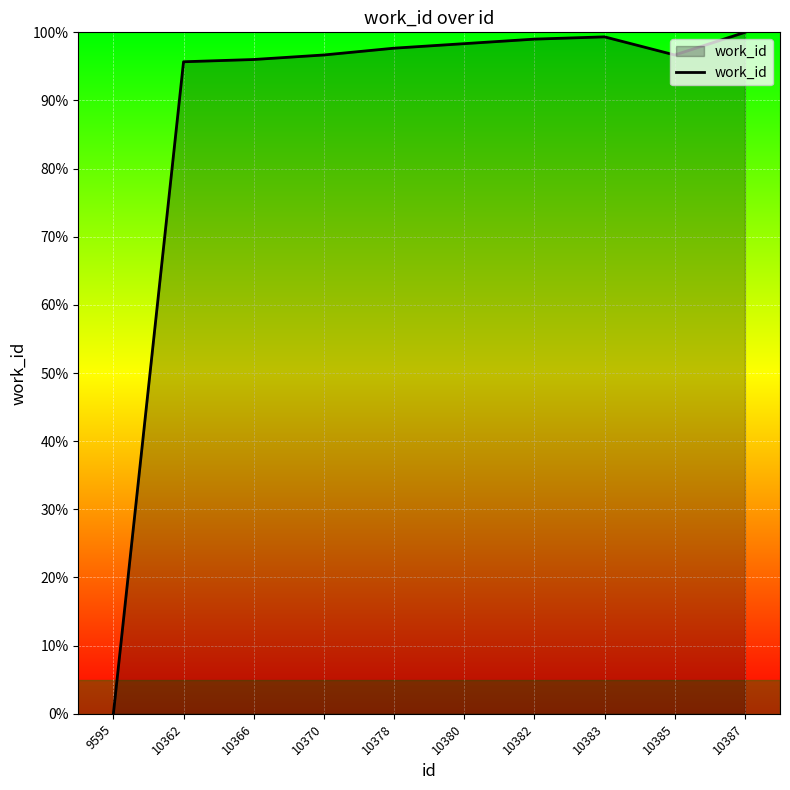

What is the sum of all values?

879.4